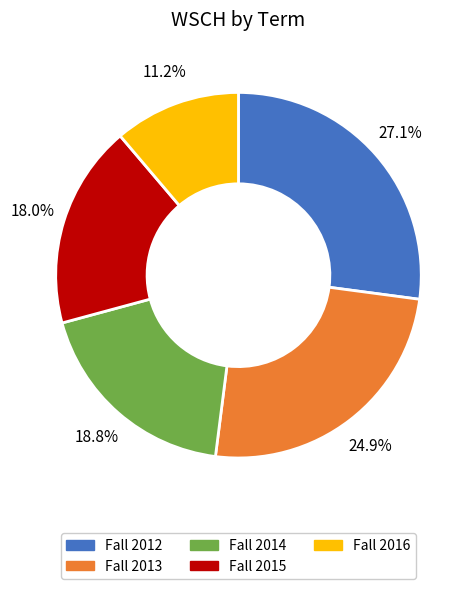

Between Fall 2012 and Fall 2015, which is larger?

Fall 2012